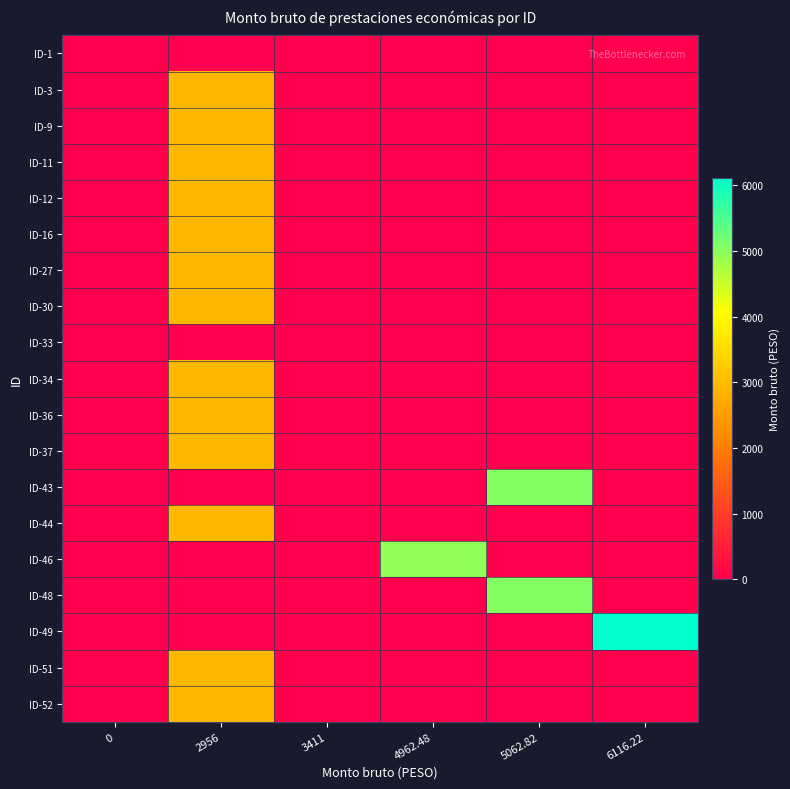

Between 3411 and 6116.22, which series saw the biggest shift?

ID-49